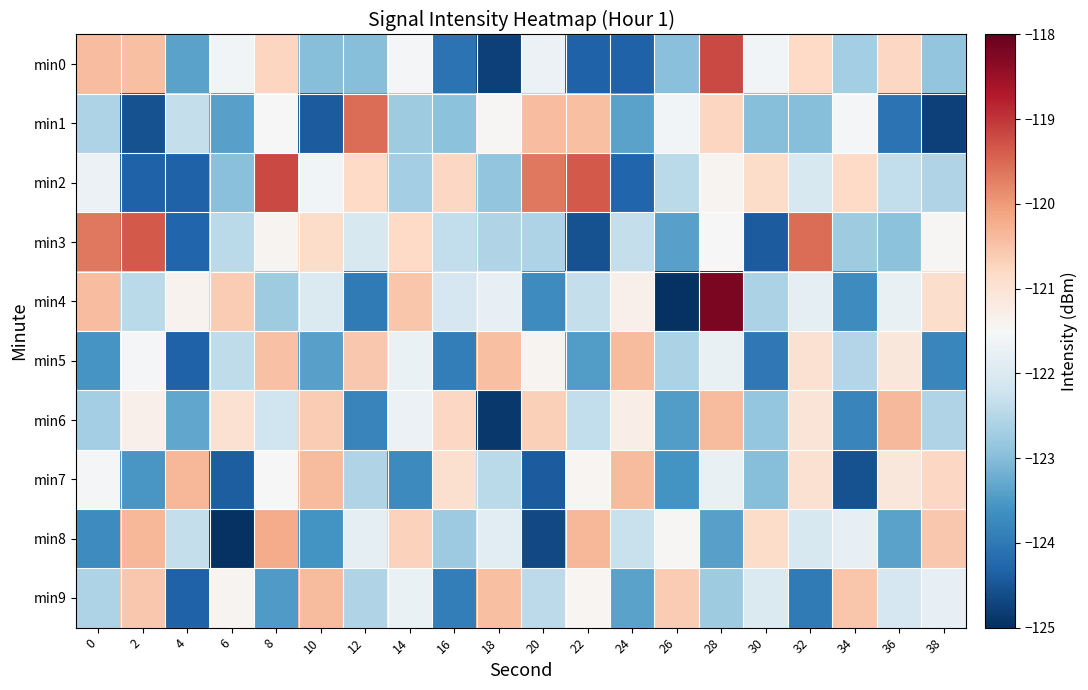

How many series are shown in this chart?

10